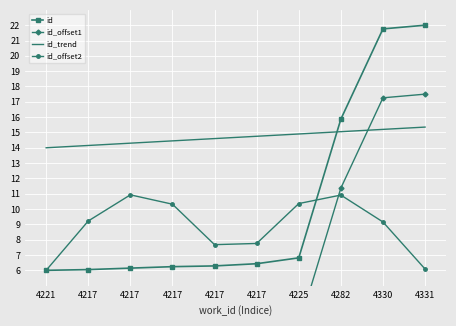

What is the difference between the highest and lowest values at 4282?

5.0